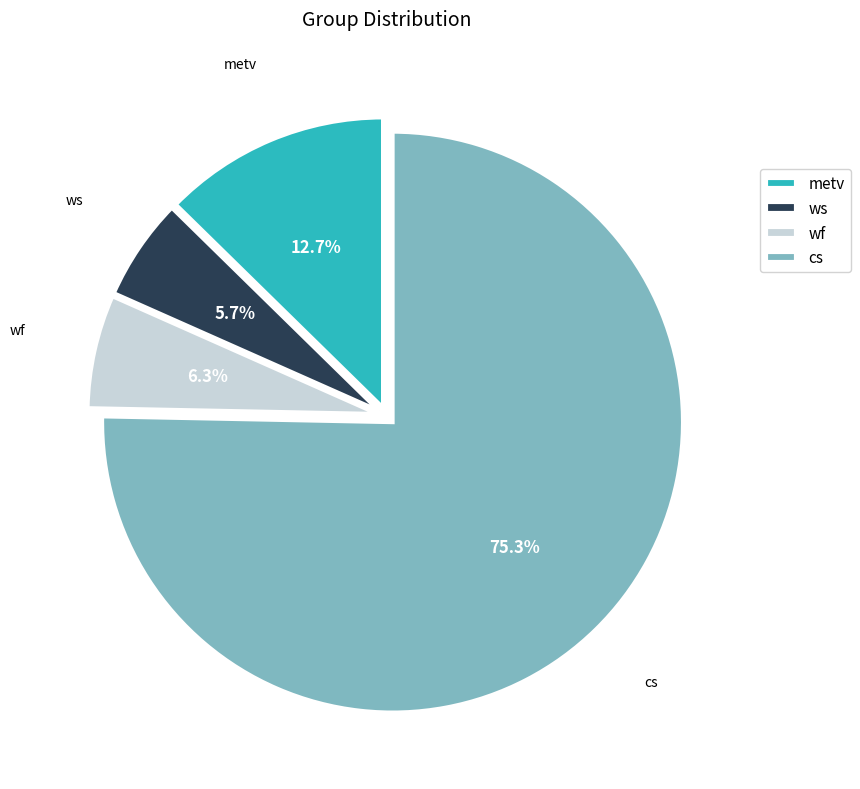

To the nearest percent, what is the combined percentage of cs and metv?

88%